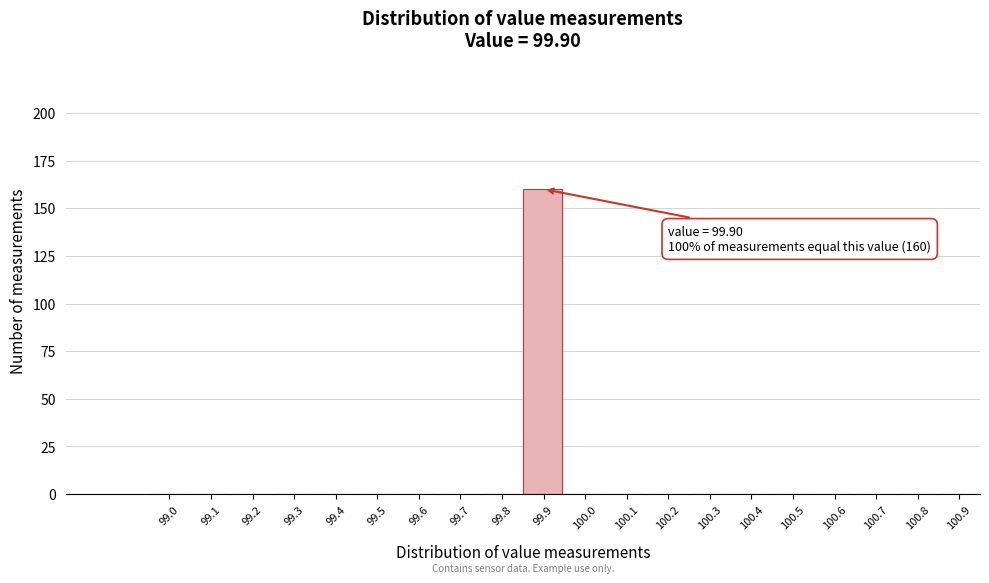

The value at 99.5 is 0. True or false?

True